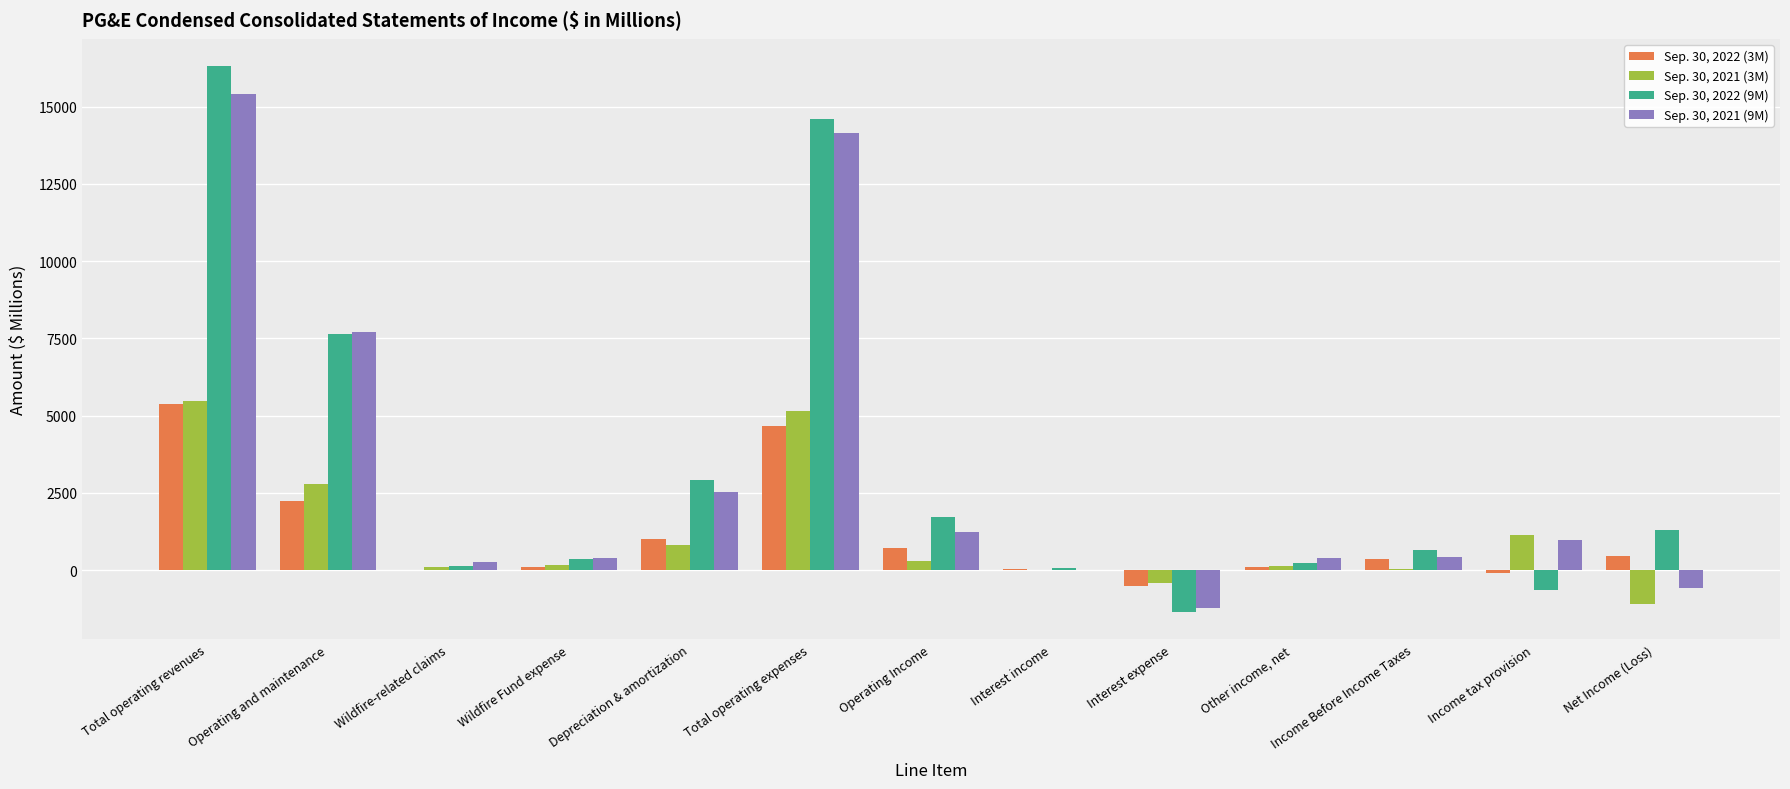

What is the average value of the Sep. 30, 2021 (9M) series?

3213